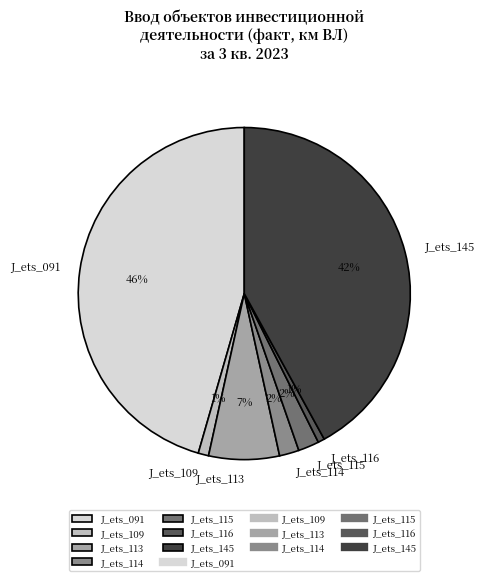

Is there a majority slice in this chart?

No